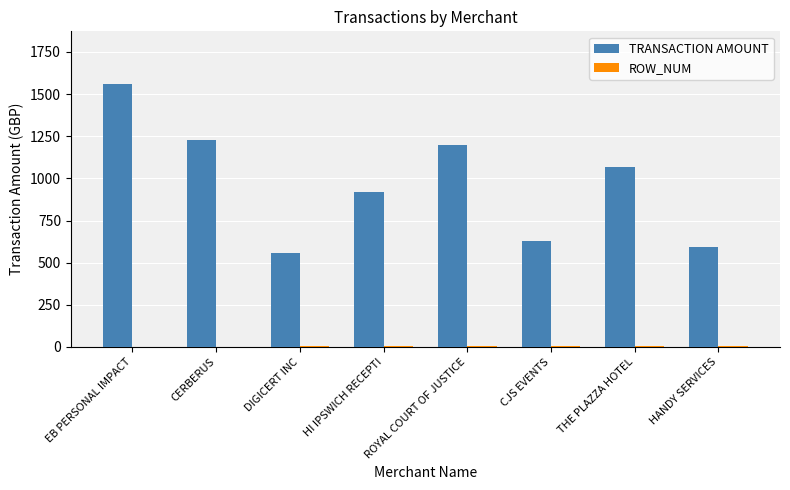

What is the greatest value displayed?

1560.0